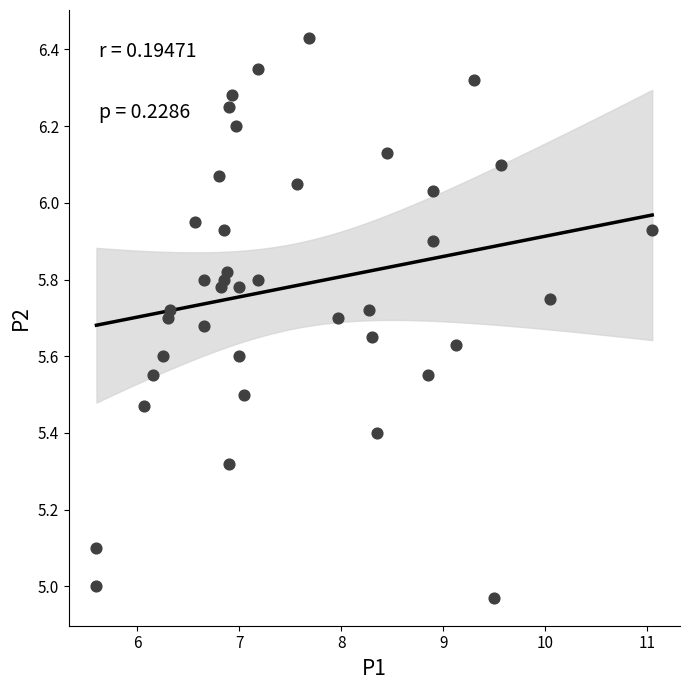

What is the range of Y values (max minus min)?

1.5